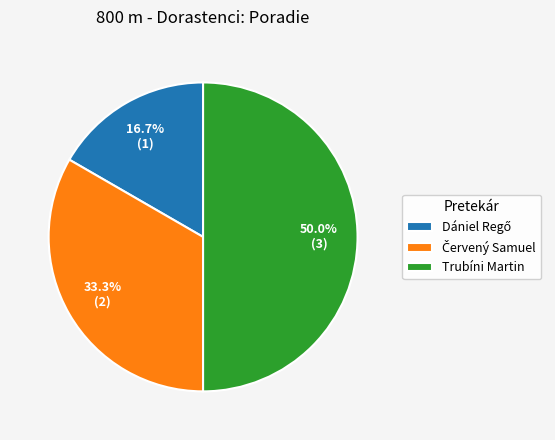

What is the largest slice in the pie chart?

Trubíni Martin